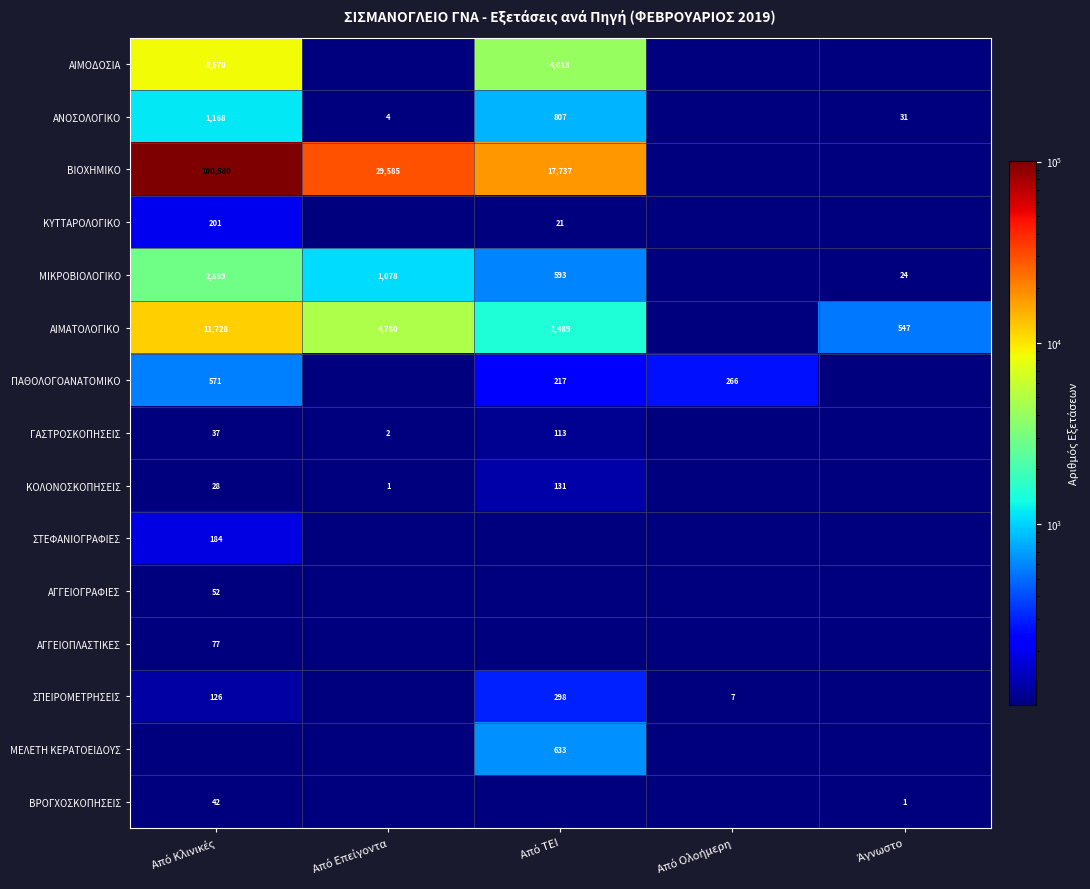

The value of ΑΙΜΑΤΟΛΟΓΙΚΟ at Άγνωστο is 547.0. True or false?

True